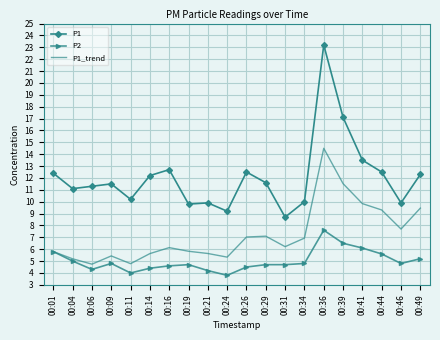

Which series has the largest range (max minus min)?

P1